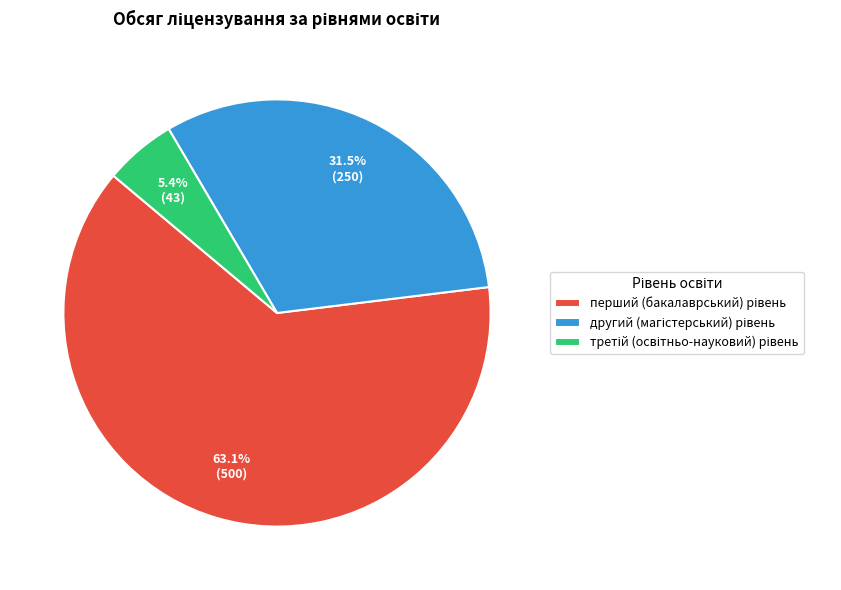

To the nearest percent, what is the difference between the largest and smallest slice percentages?

58%